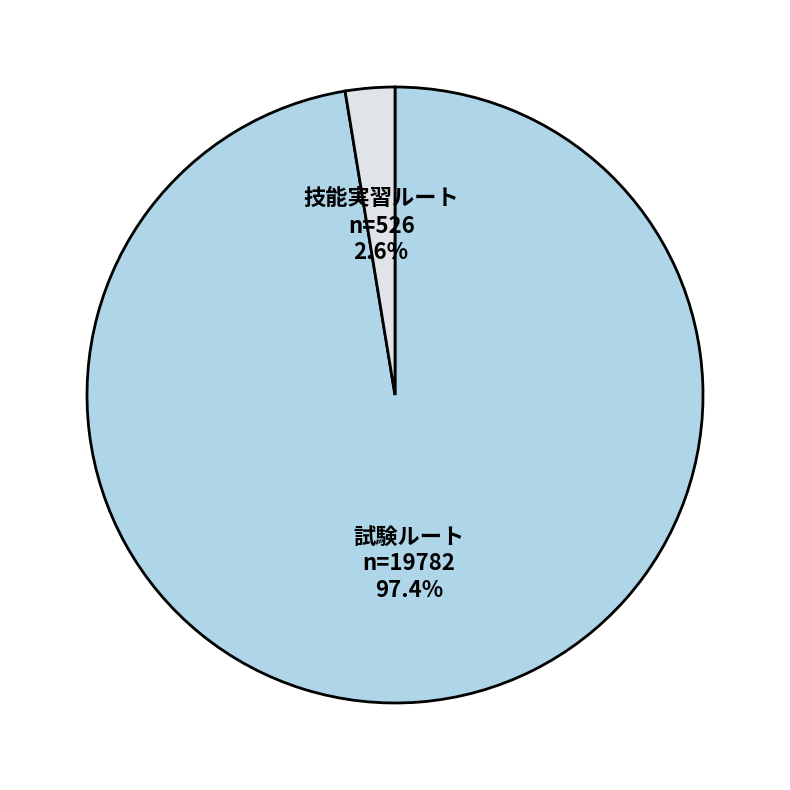

Is it true that 技能実習ルート is 15% of the pie?

False